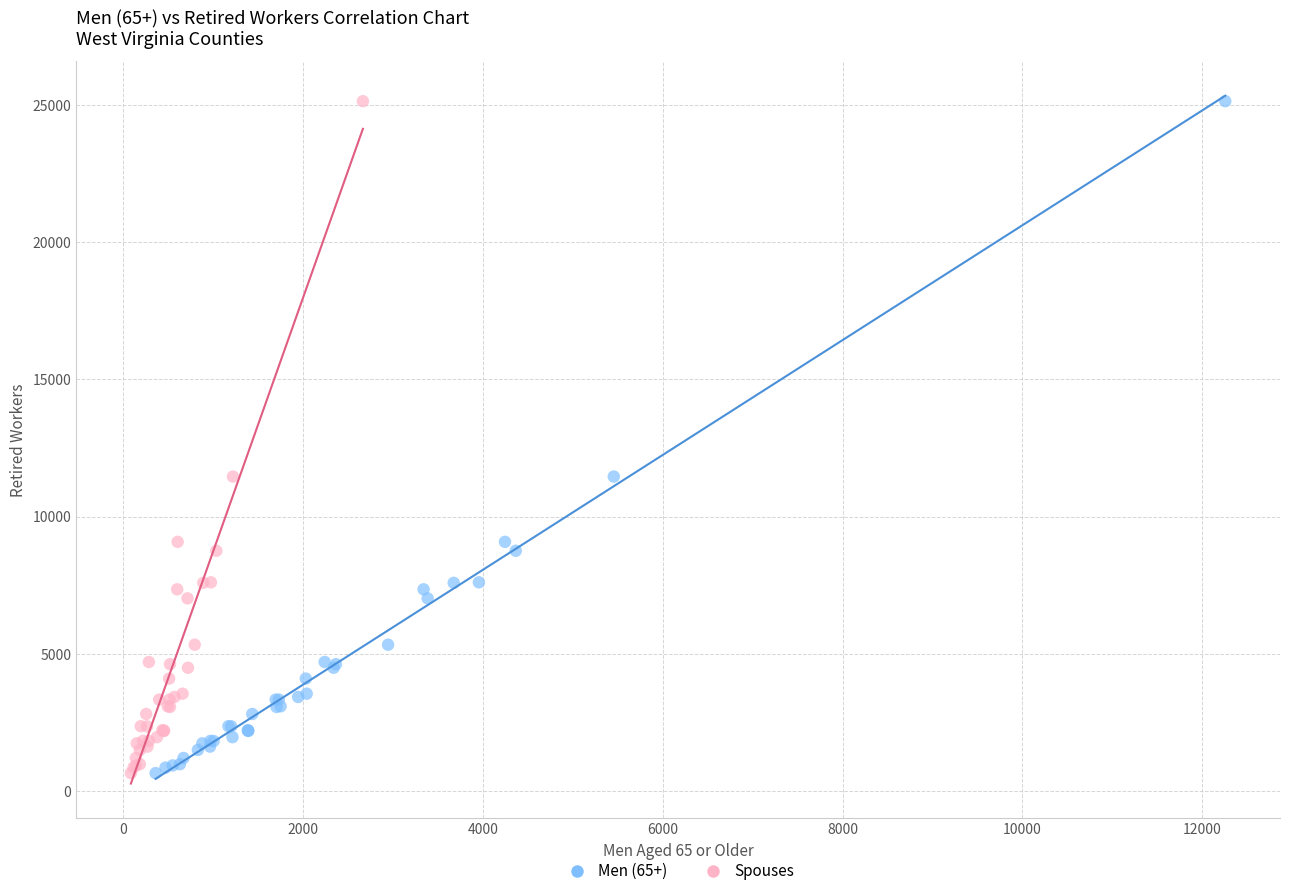

What are all the series names shown in the legend?

Men (65+), Spouses